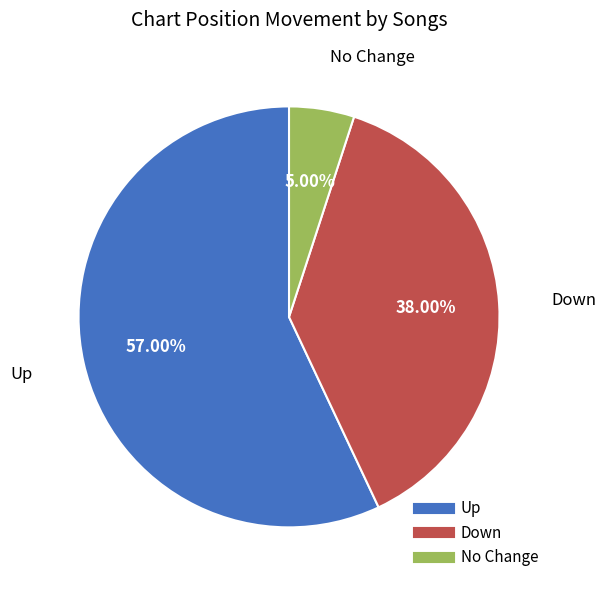

How many segments does this pie chart have?

3